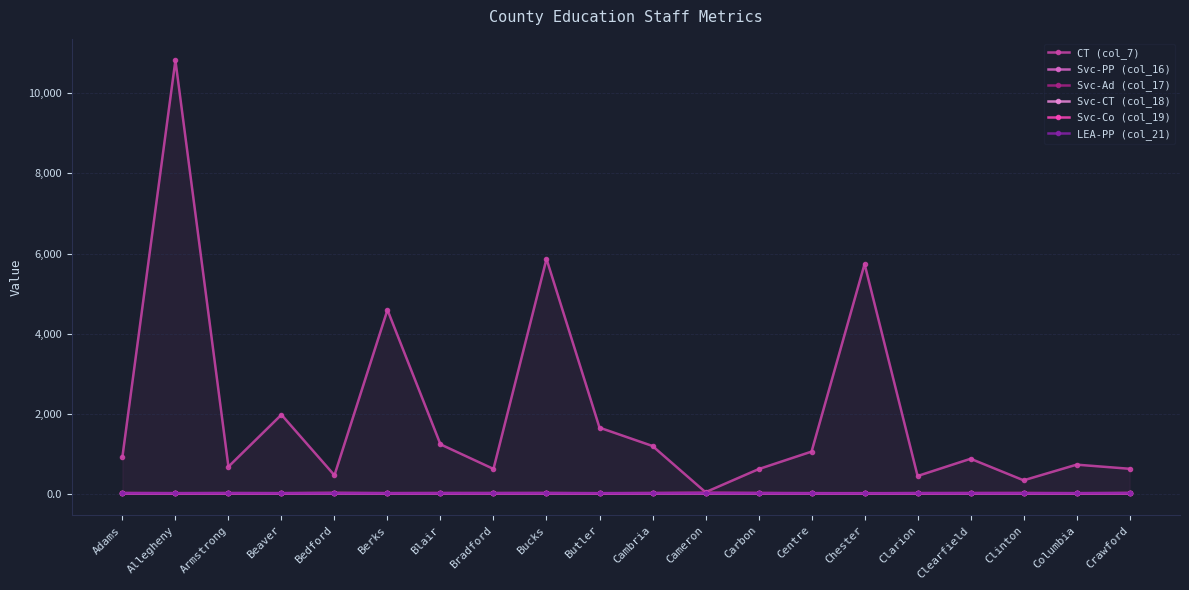

In Svc-Co (col_19), how many points are lower than both neighbors (excluding endpoints)?

7